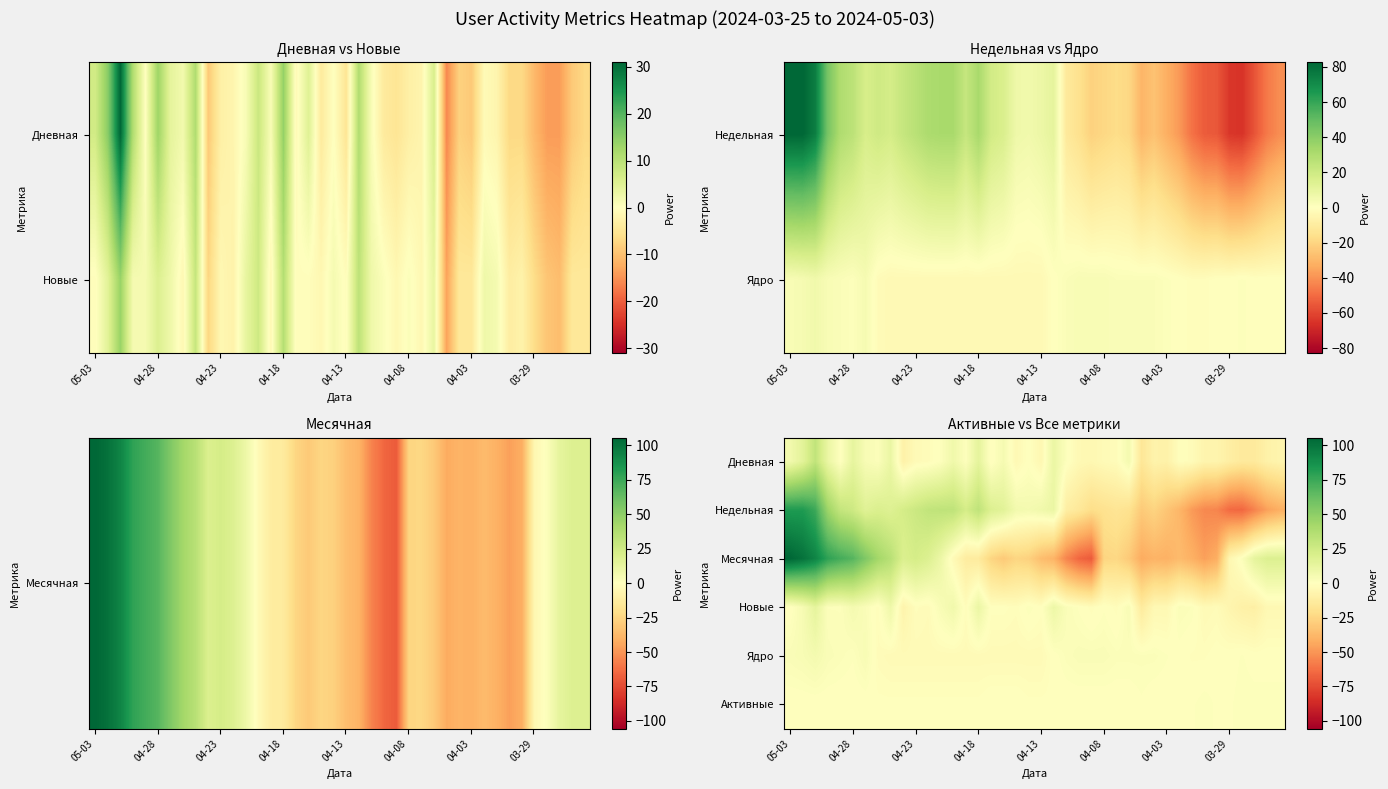

What is the maximum value for Месячная?

105.7